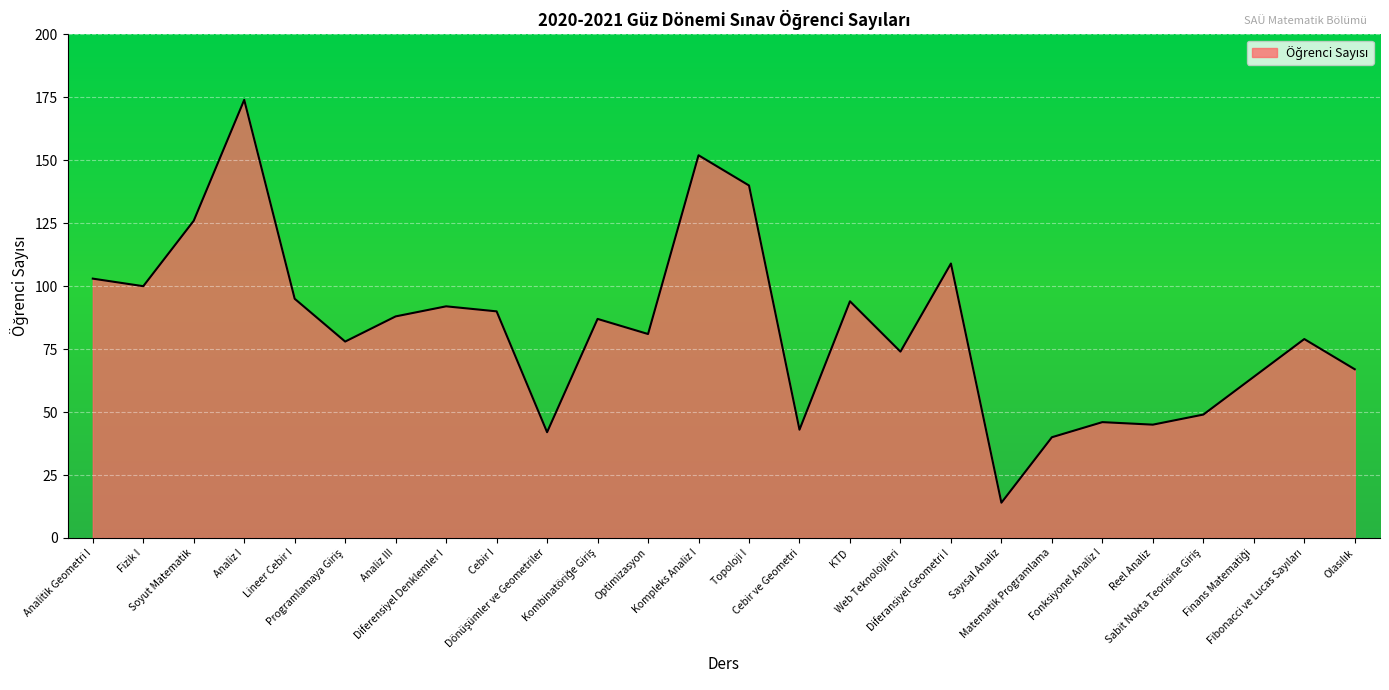

What is the difference between the maximum and minimum values?

160